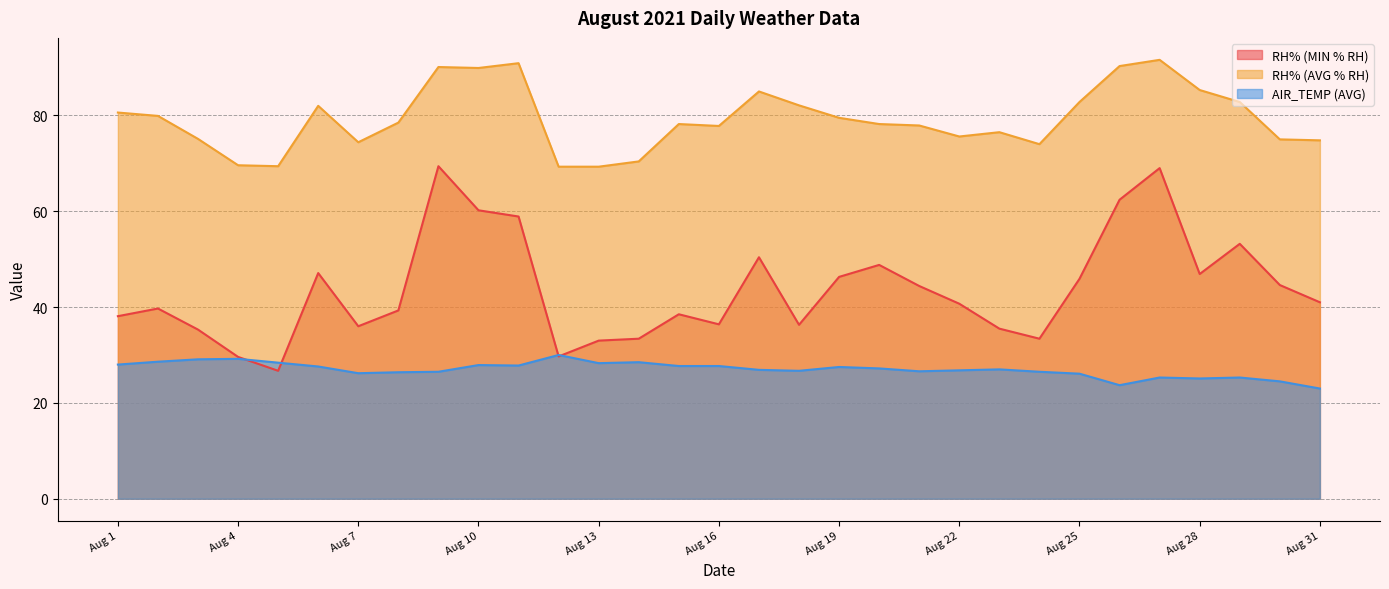

What is the average value of the AIR_TEMP (AVG) series?

27.0